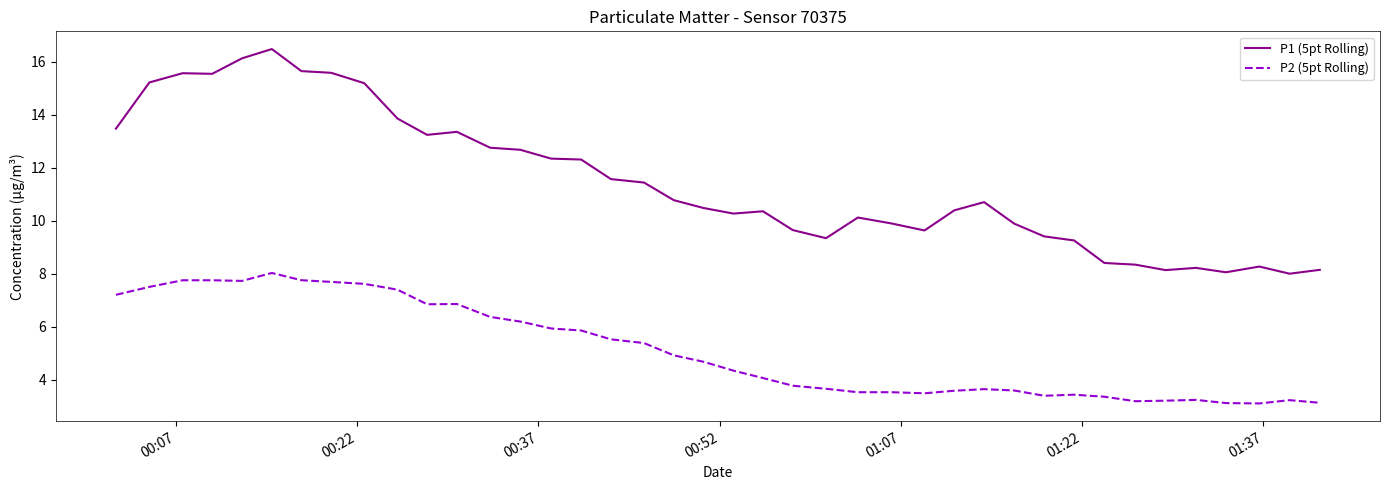

In P1 (5pt Rolling), how many points are higher than both neighbors (excluding endpoints)?

8